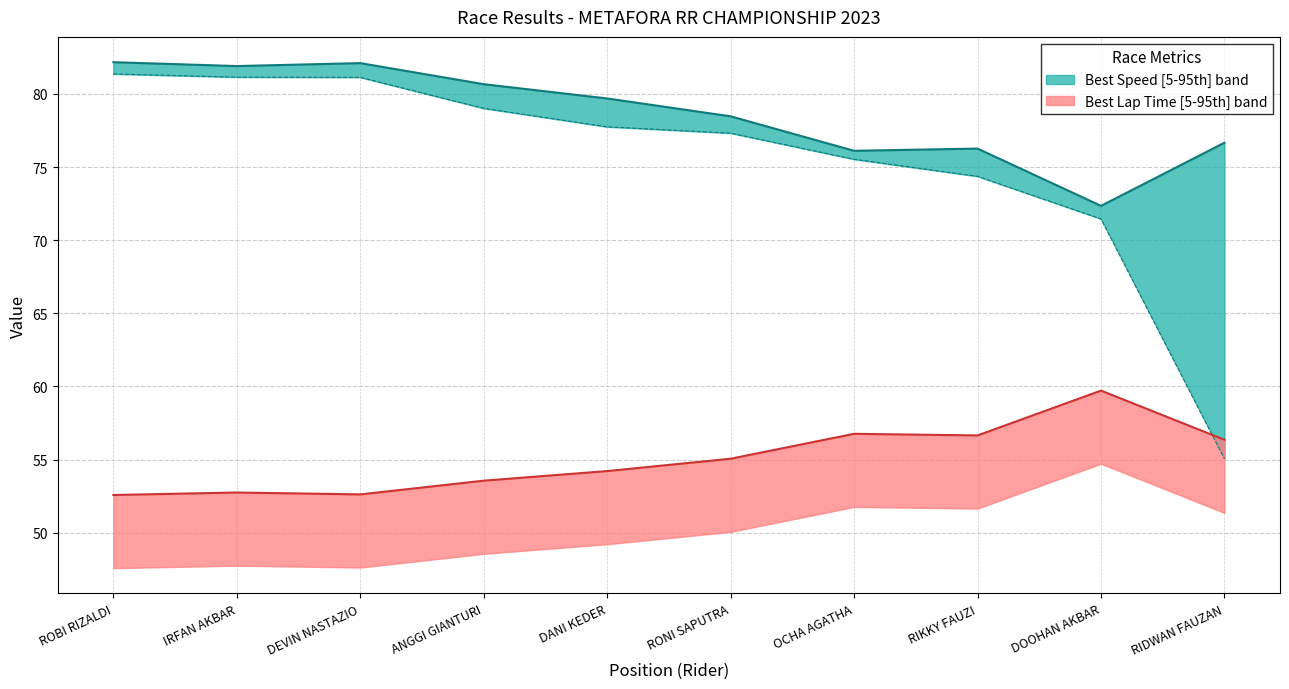

What is the sum of the Best Speed values at DEVIN NASTAZIO and ANGGI GIANTURI?

162.8